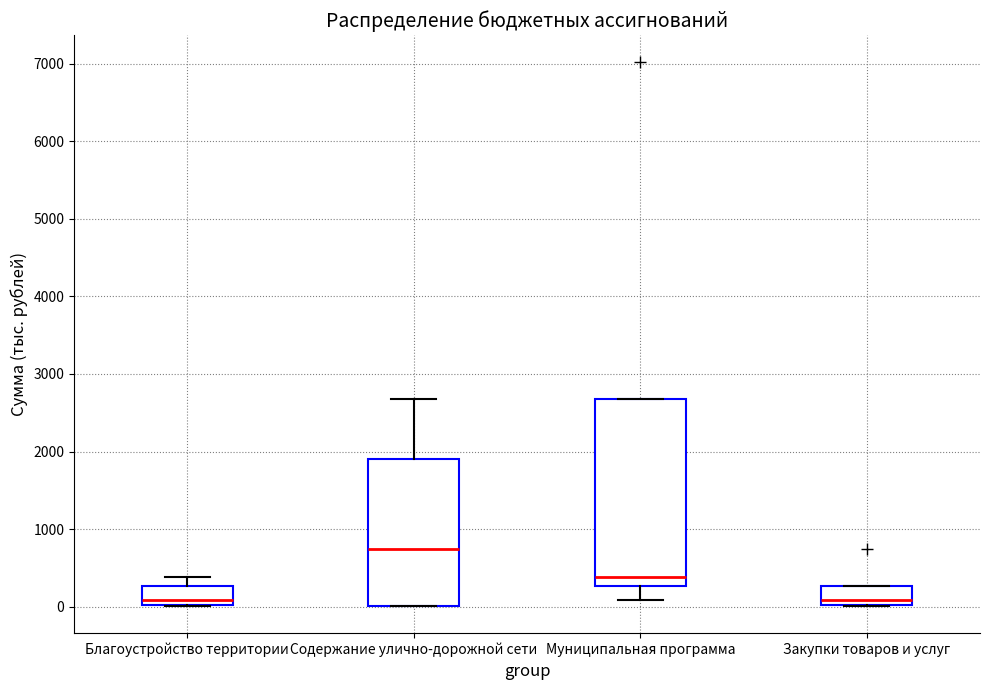

Comparing the boxes themselves (not the whiskers), which one is the tallest?

Муниципальная программа